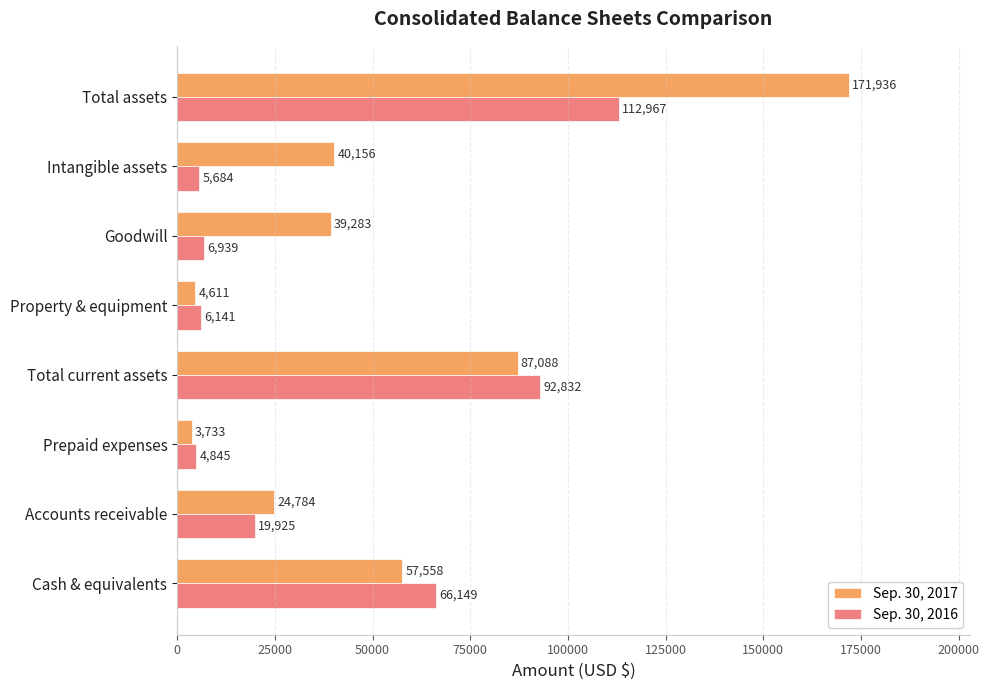

True or false: Sep. 30, 2017 has a value of 171936 at Total assets.

True